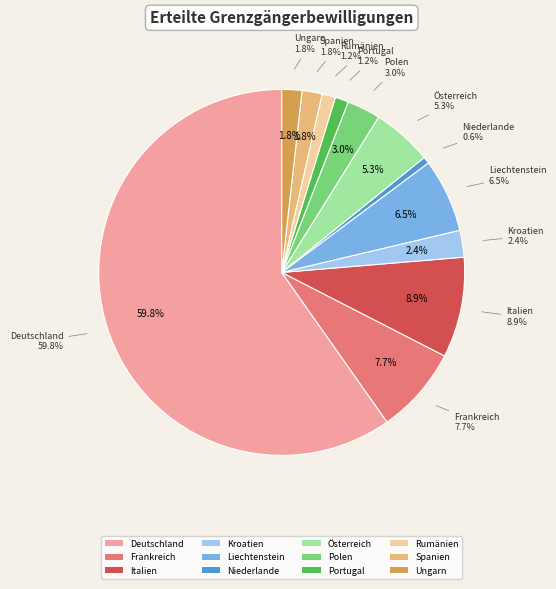

Does any single category account for the majority?

Yes